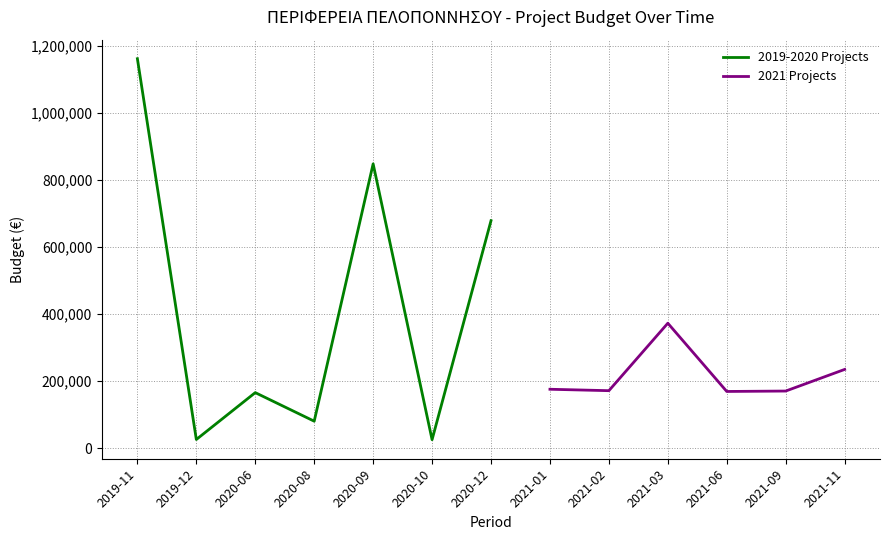

What is the highest value of the 2019-2020 Projects series?

1161000